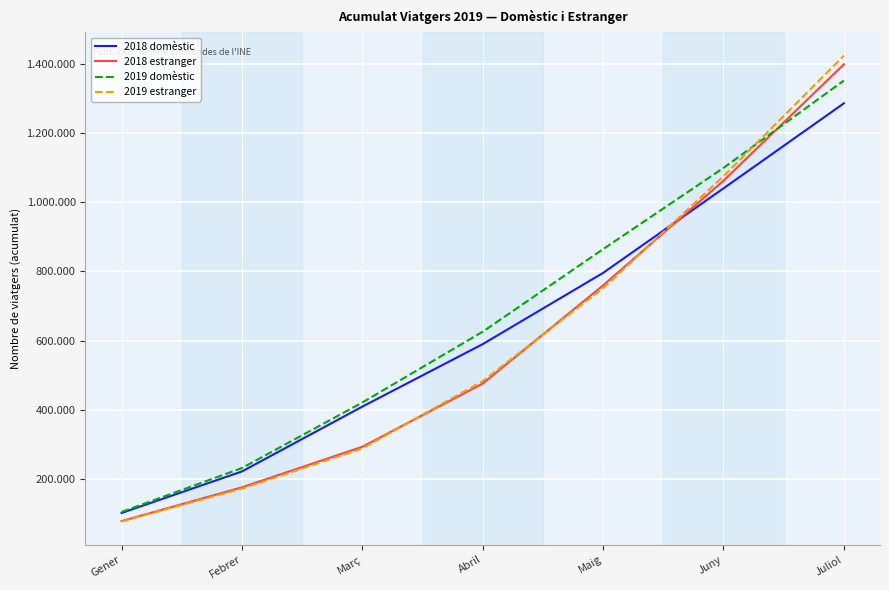

What position from the left is Juny?

6